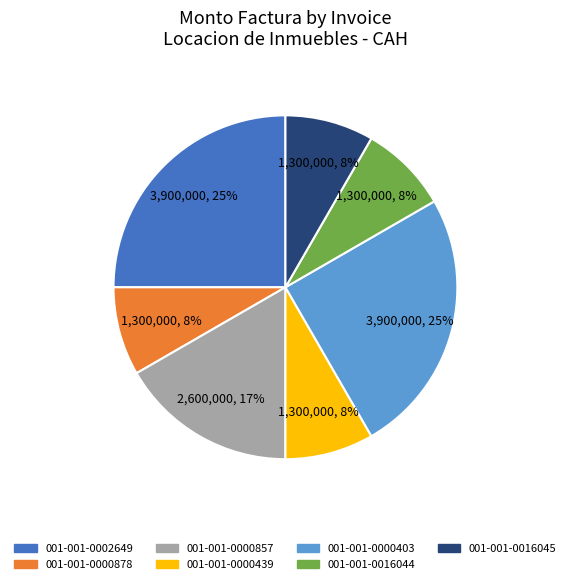

Is there any slice that represents more than half of the pie?

No